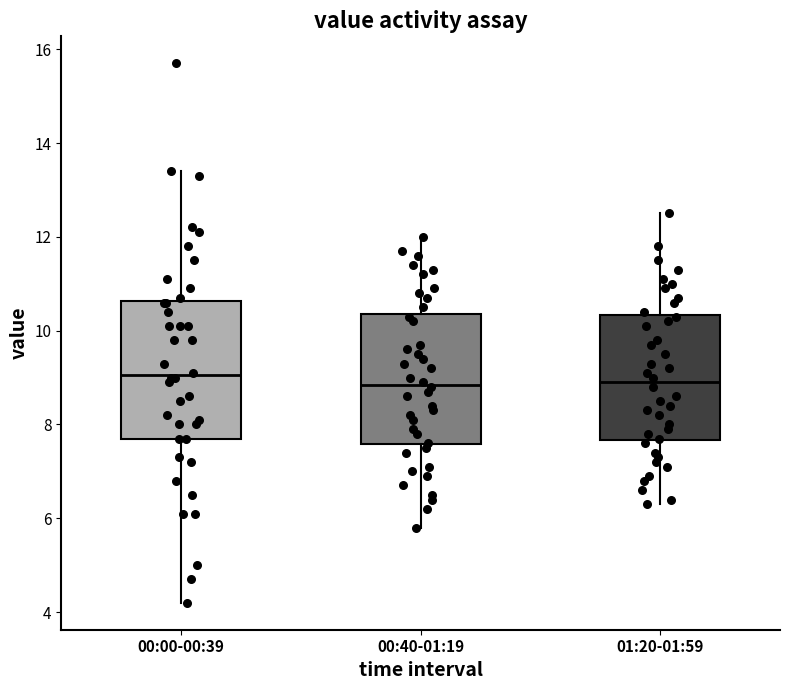

Reading left to right, transcribe this box plot: for each box, give where its median line is, the range the box spans, and where its two whiskers end, as read against the y-axis. The values are not printed on the chart, so give them approximately, as read against the axis.

00:00-00:39: median 9.0, box 7.8 to 10.6, whiskers 4.2 to 13.4
00:40-01:19: median 8.8, box 7.6 to 10.4, whiskers 5.8 to 12.0
01:20-01:59: median 9.0, box 7.6 to 10.4, whiskers 6.4 to 12.6